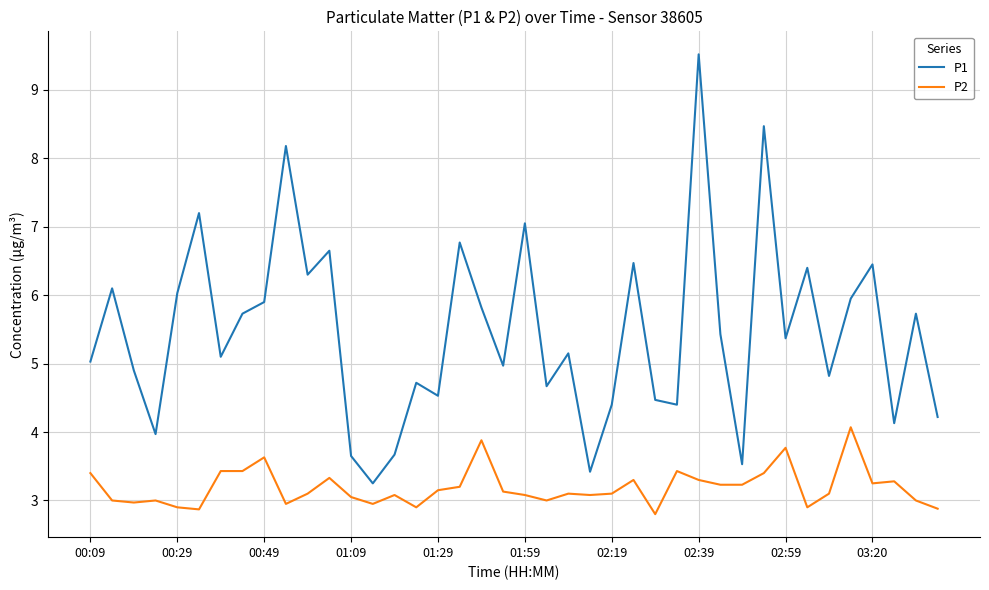

What is the average value of the P1 series?

5.5